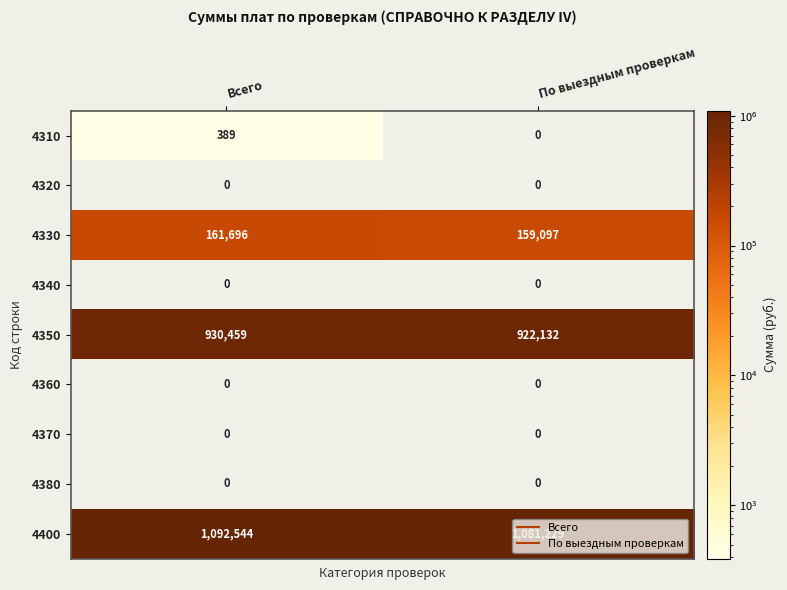

What is the highest value of the 4310 series?

389